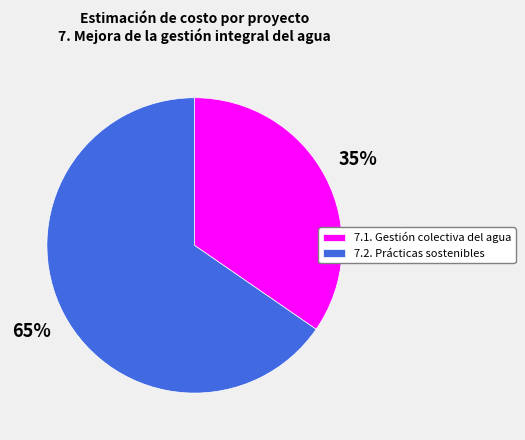

Rank the categories by value from lowest to highest.

7.1. Gestión colectiva del agua, 7.2. Prácticas sostenibles